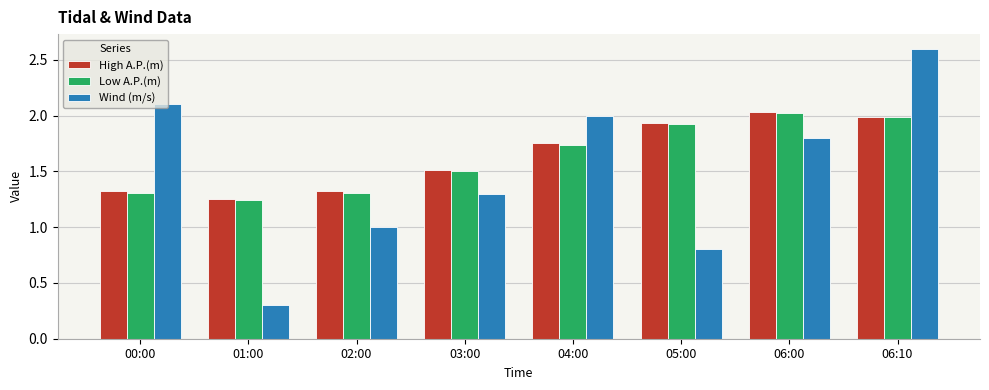

What are all the series names shown in the legend?

High A.P.(m), Low A.P.(m), Wind (m/s)